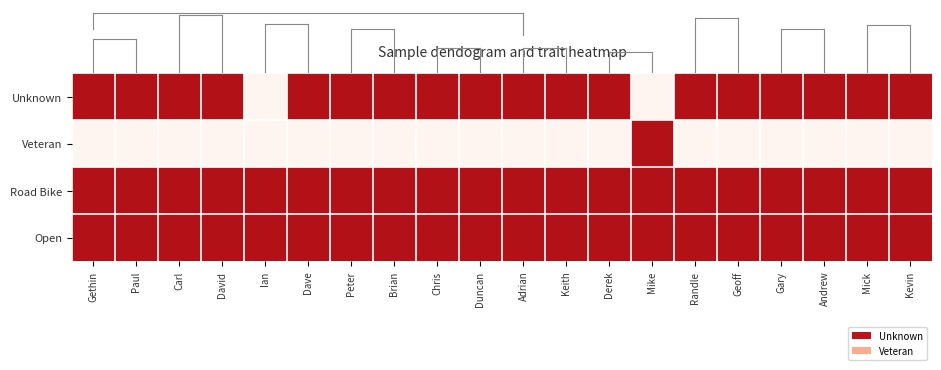

At how many categories does at least one series exceed 0?

20